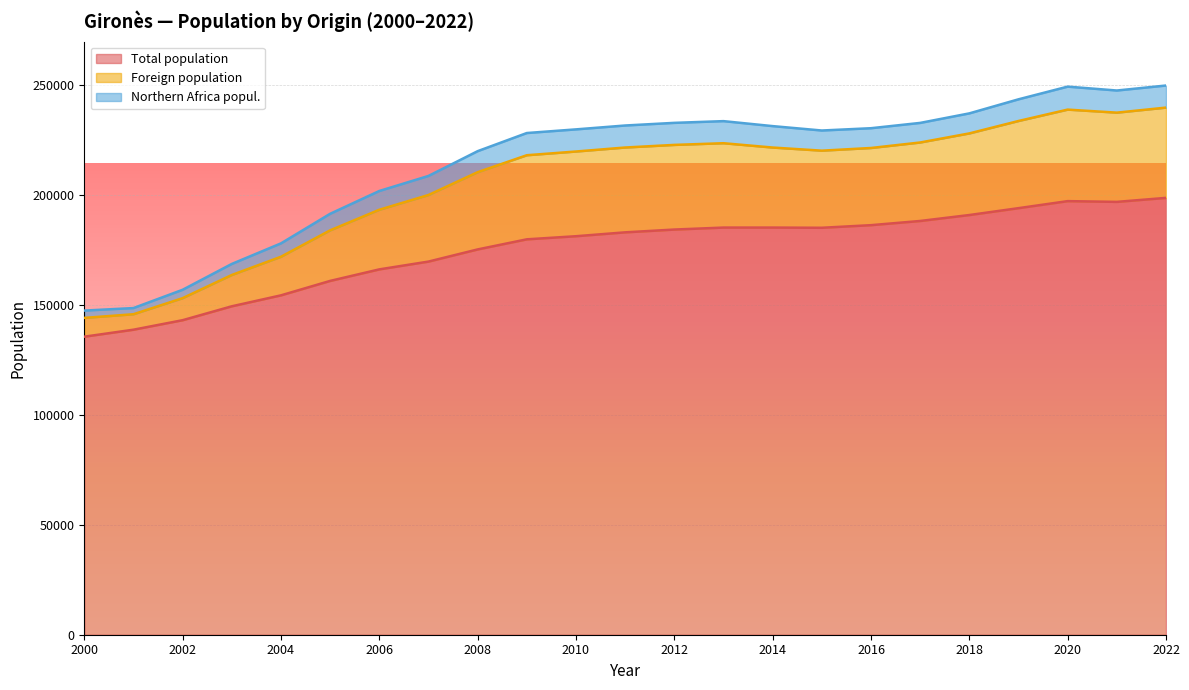

What is the sum of the Total population values at 2009 and 2015?

364735